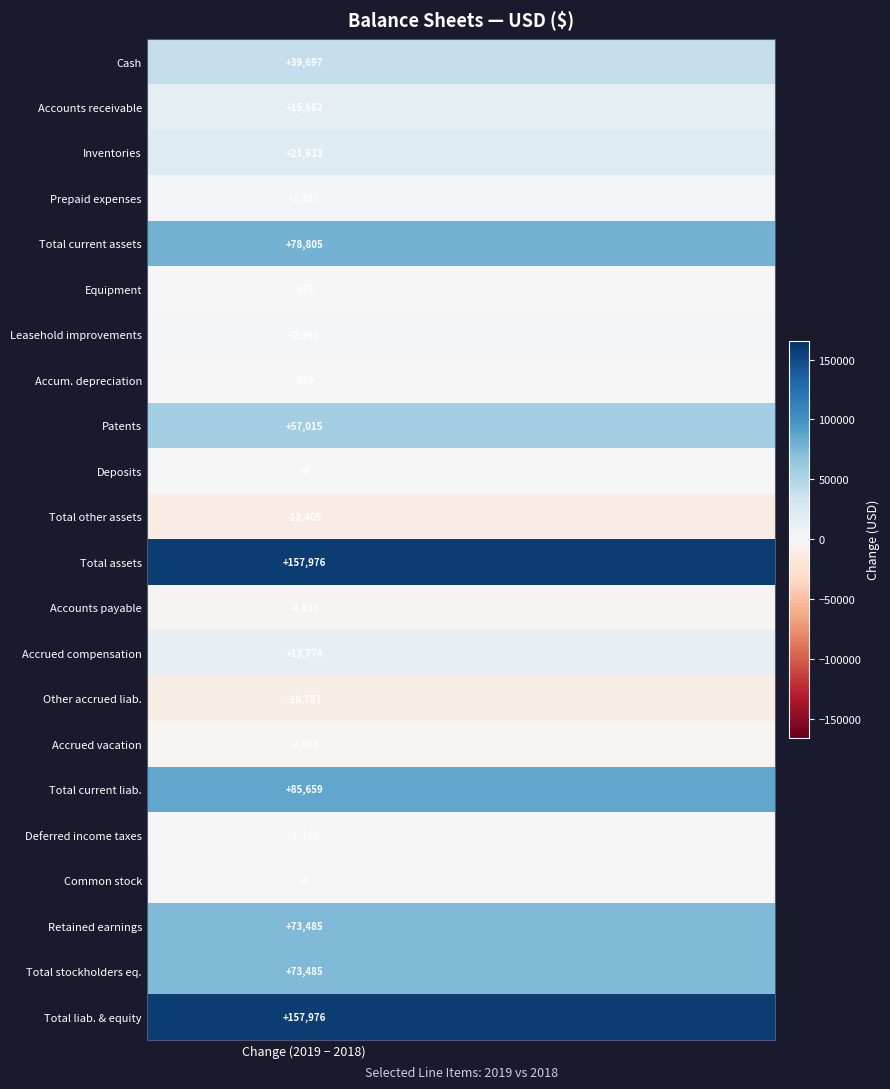

List the series in order of their peak value, lowest first.

Total other assets, Other accrued liab., Accounts payable, Accrued vacation, Deferred income taxes, Accum. depreciation, Equipment, Deposits, Common stock, Prepaid expenses, Leasehold improvements, Accrued compensation, Accounts receivable, Inventories, Cash, Patents, Retained earnings, Total stockholders eq., Total current assets, Total current liab., Total assets, Total liab. & equity